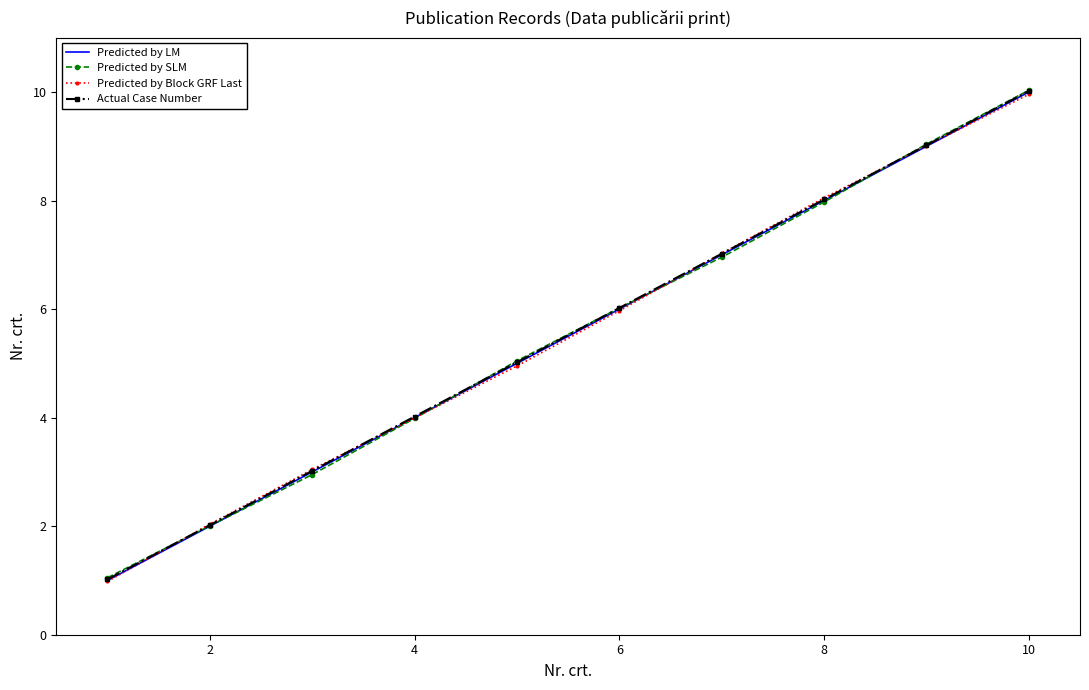

List the series in order of their peak value, highest first.

Predicted by SLM, Actual Case Number, Predicted by LM, Predicted by Block GRF Last